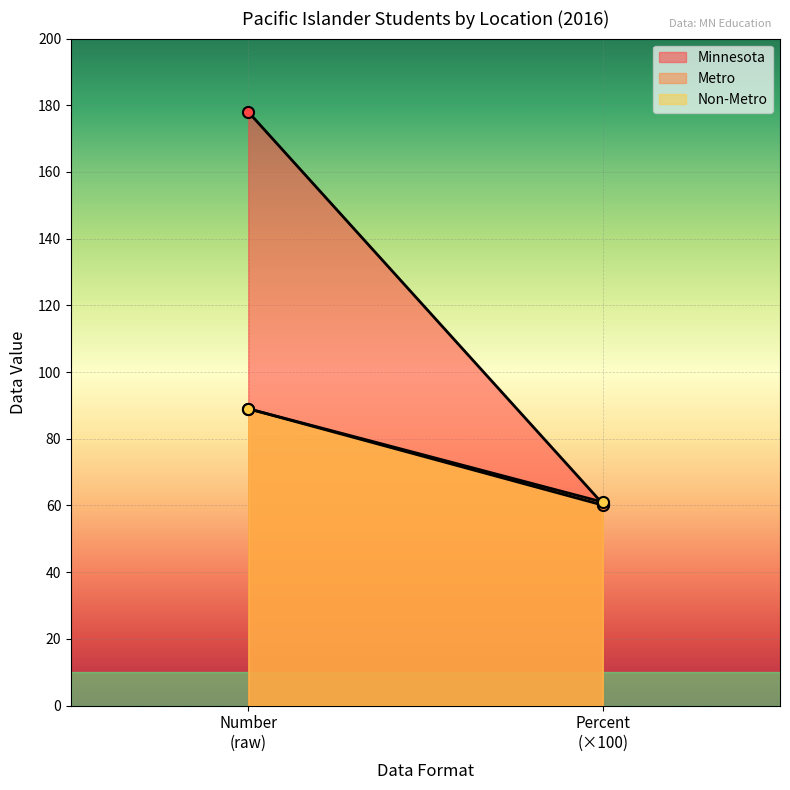

List the series in order of their peak value, lowest first.

Metro, Non-Metro, Minnesota